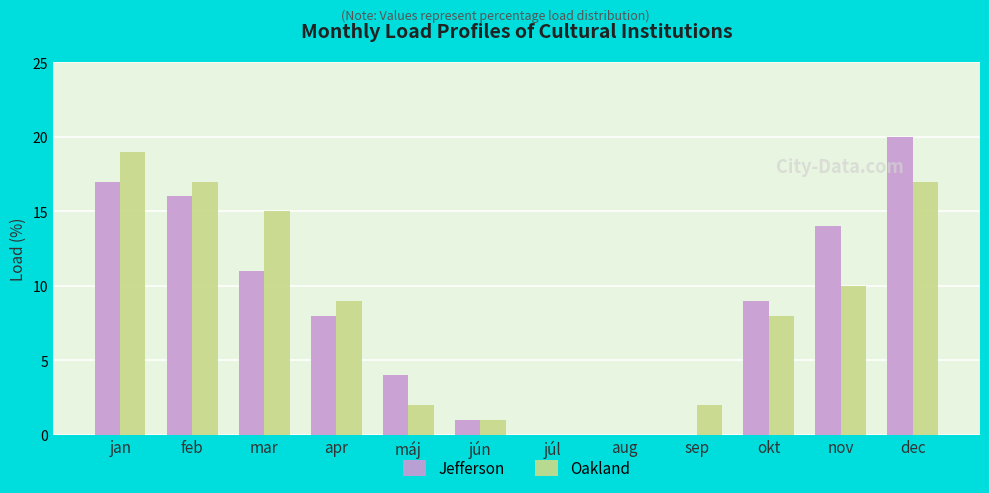

Which category has the highest value in the Oakland series?

jan